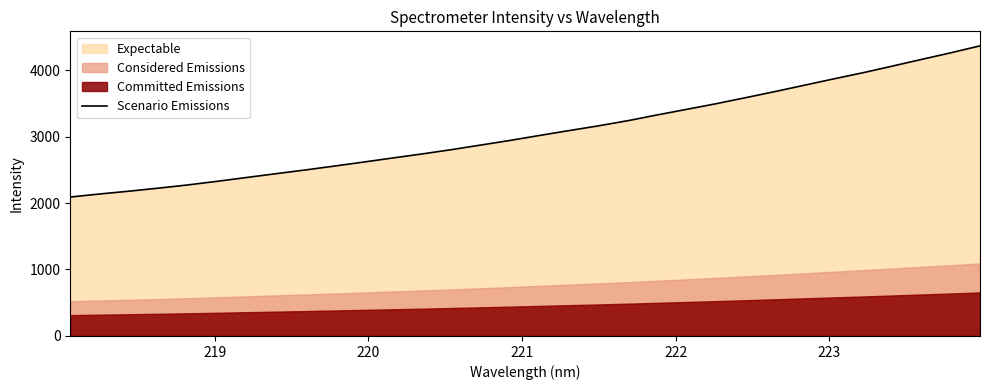

What is the value of the 16th point from the left?

2942.7